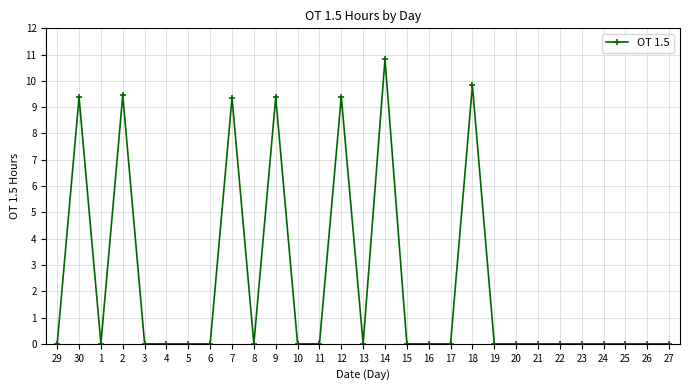

Where is the first local maximum?

30